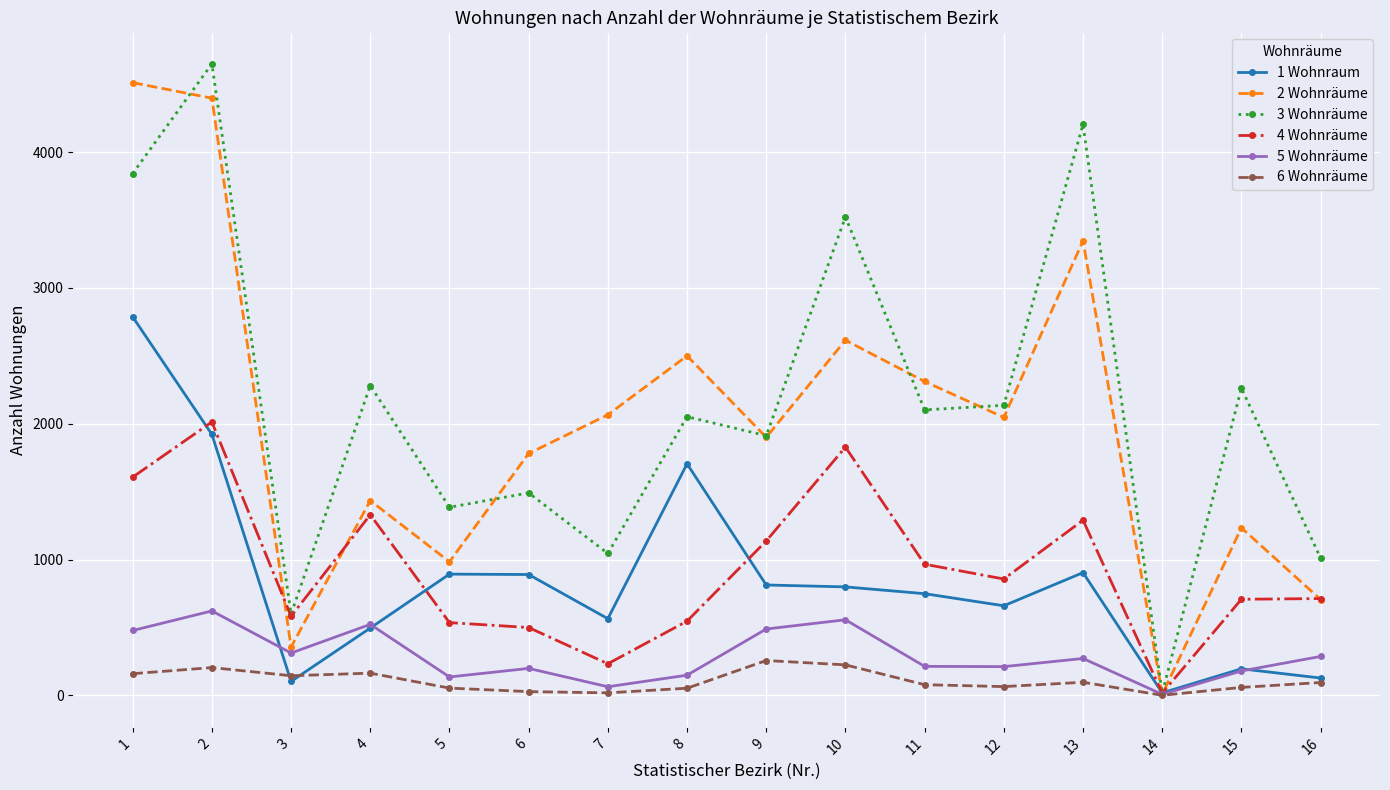

At which category is the sum across all series the highest?

2